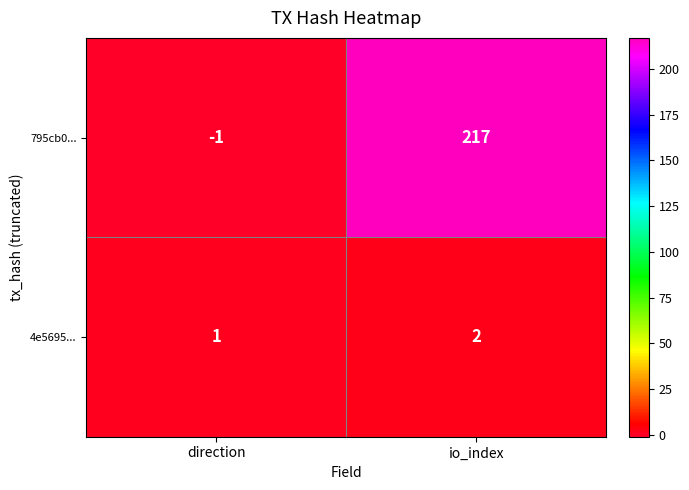

How many series are shown in this chart?

2